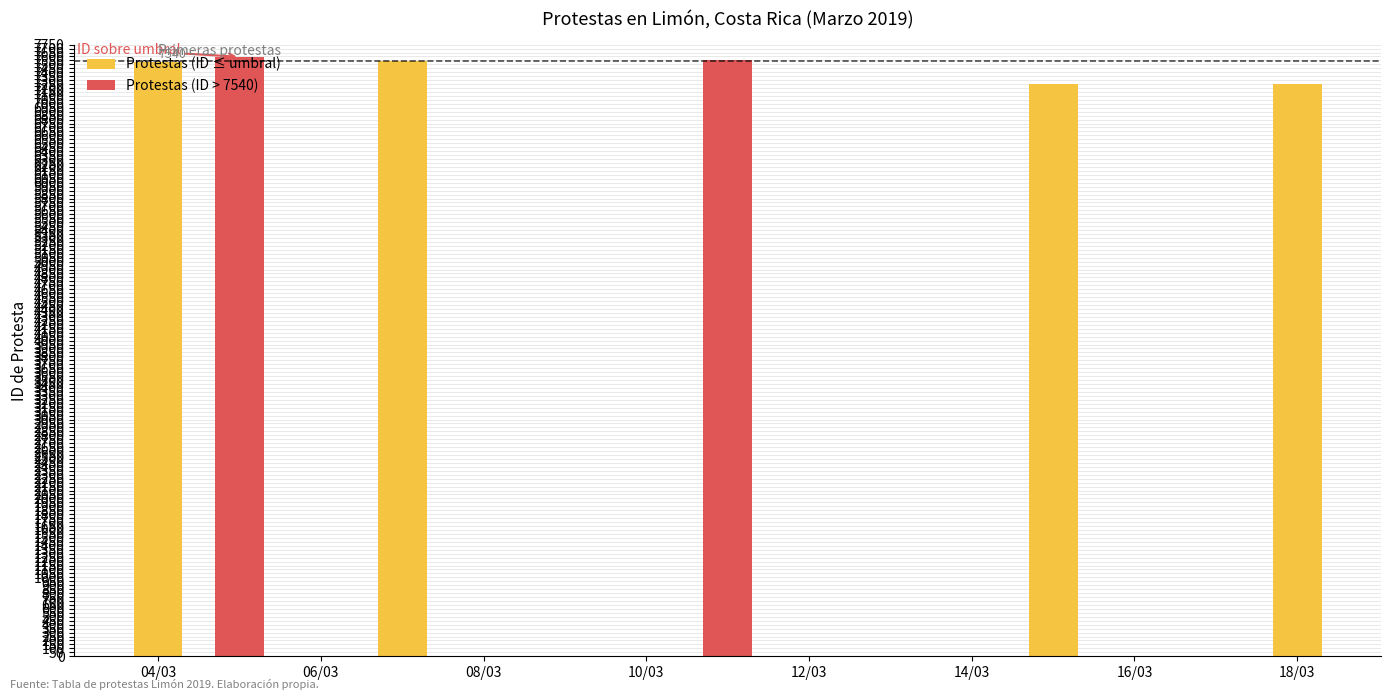

Approximately how many times larger is the value at 2019-03-11 compared to 2019-03-07?

1.0